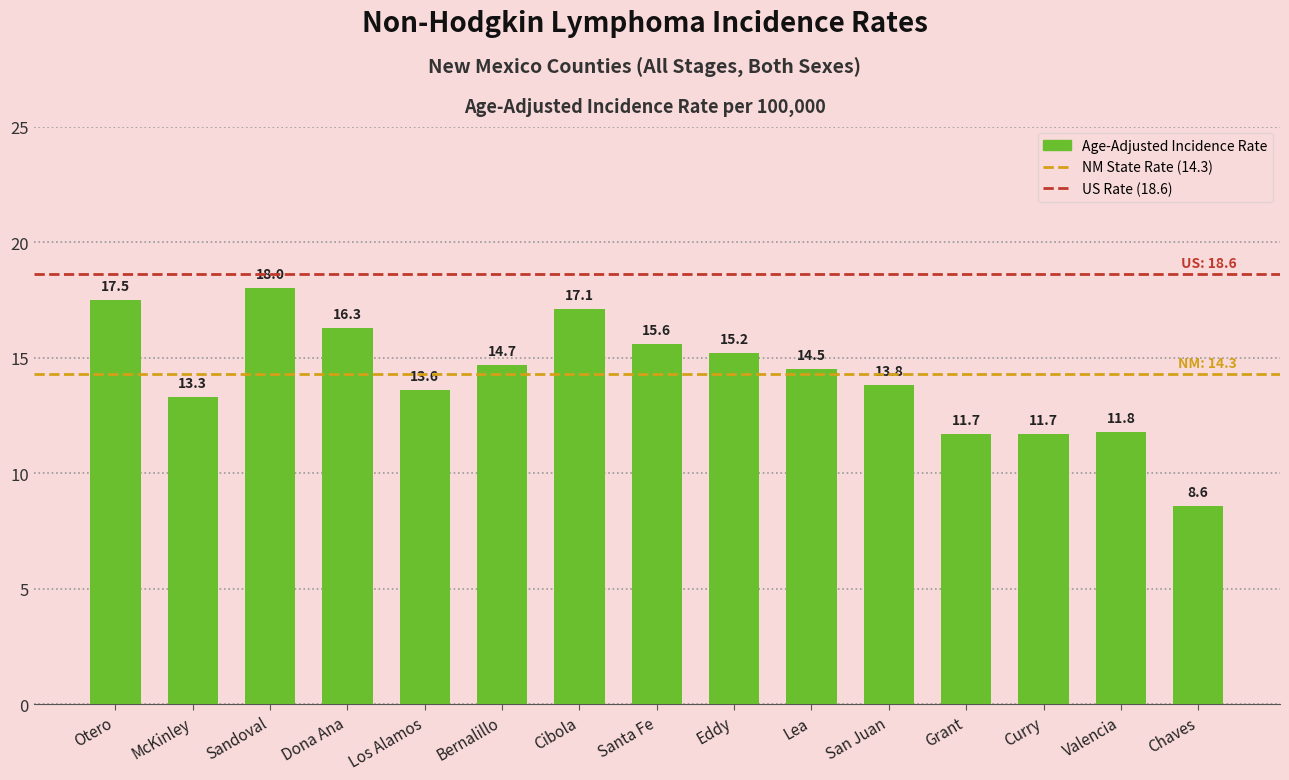

How many bars are there in total?

15